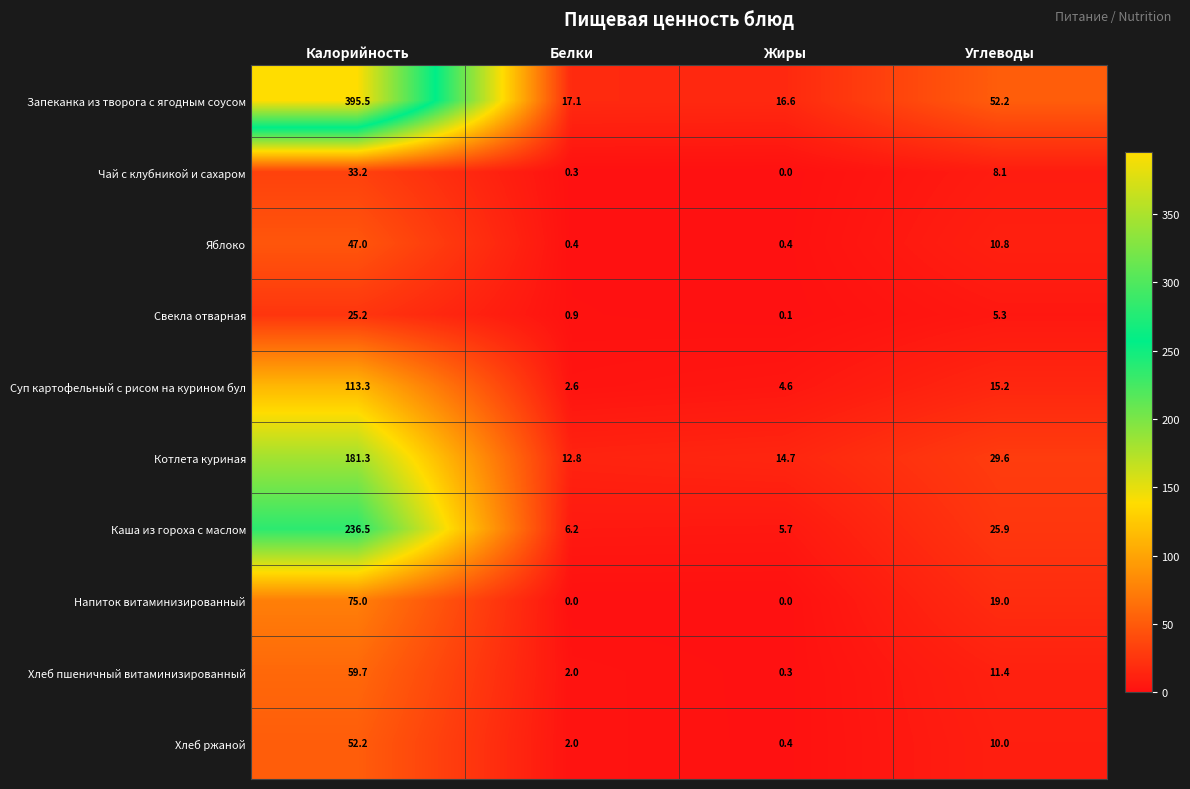

What is the difference between the Свекла отварная values at Жиры and Углеводы?

5.2